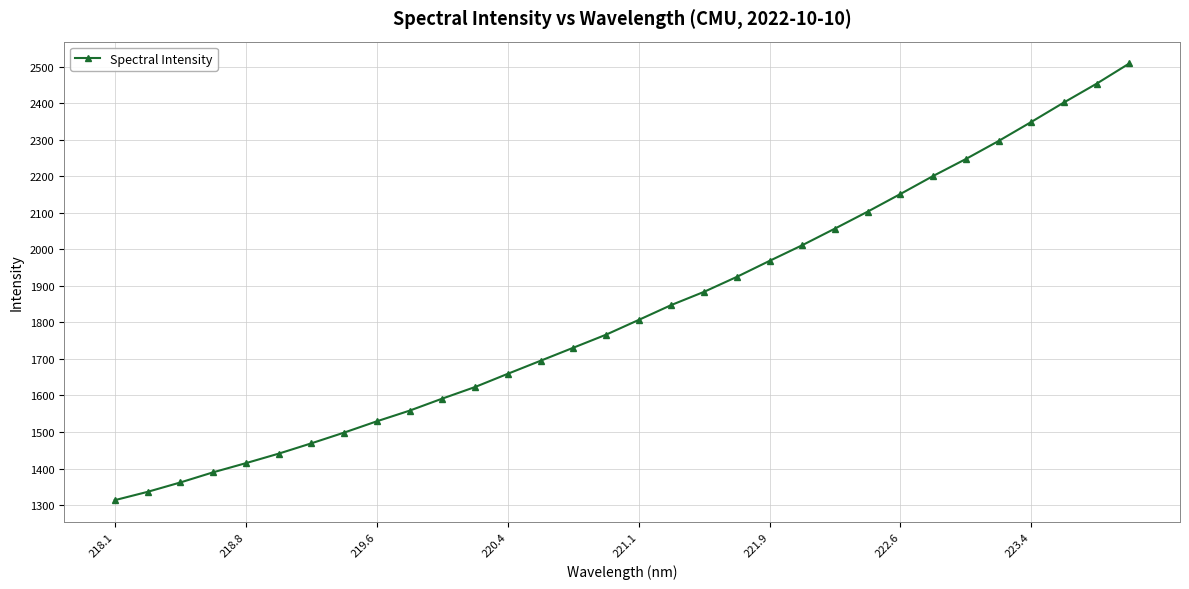

What is the average value?

1831.0